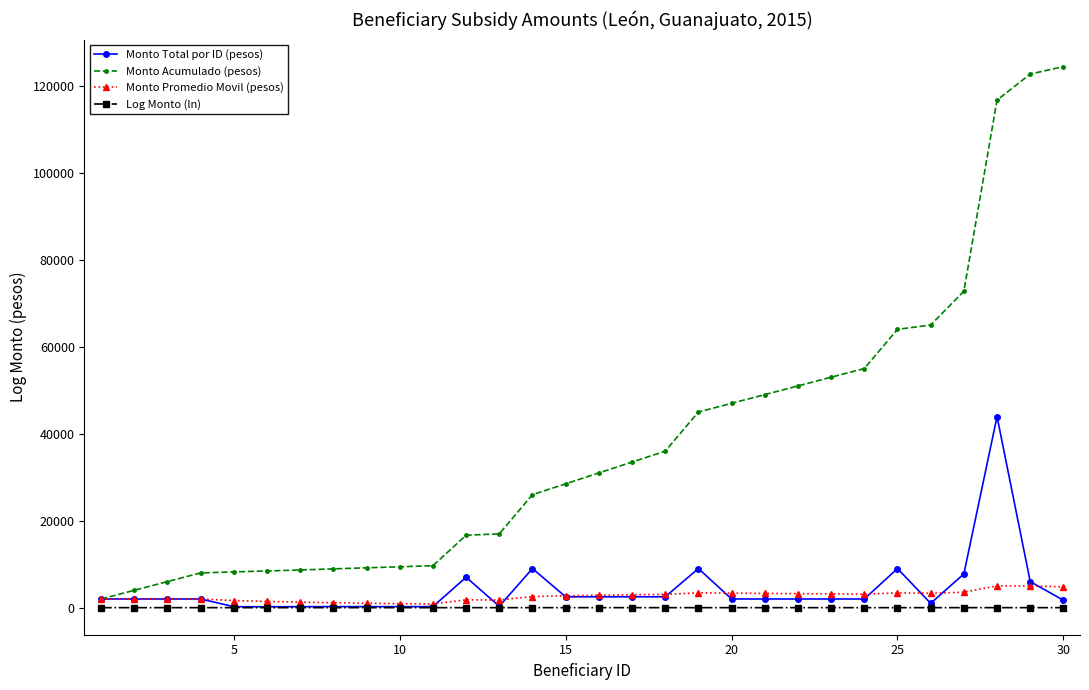

At how many categories does at least one series exceed 97638?

3